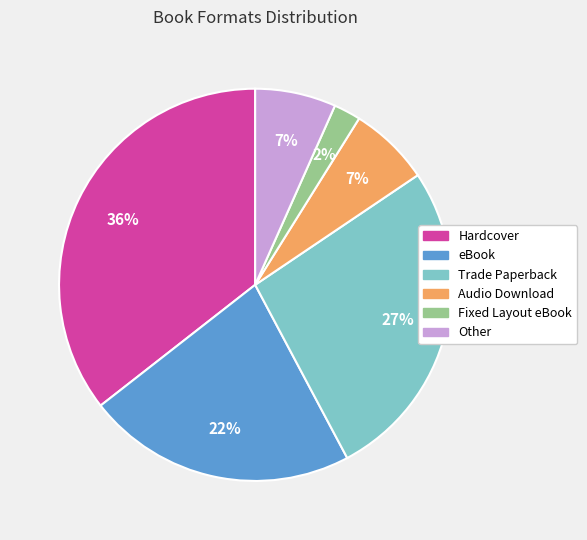

What percentage is the Other slice, to the nearest percent?

7%